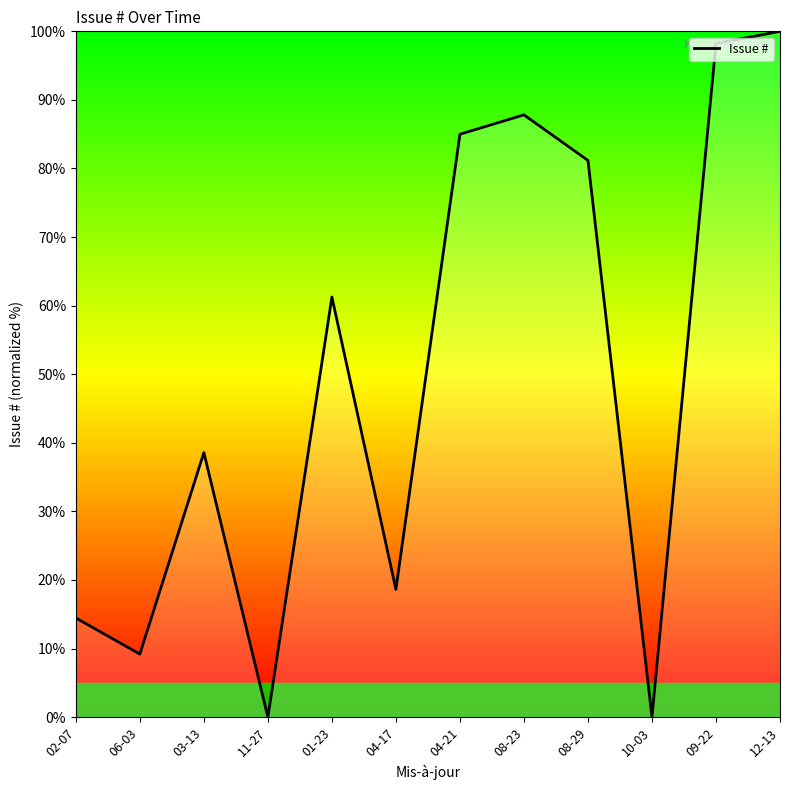

What is the maximum value shown in the chart?

100.0